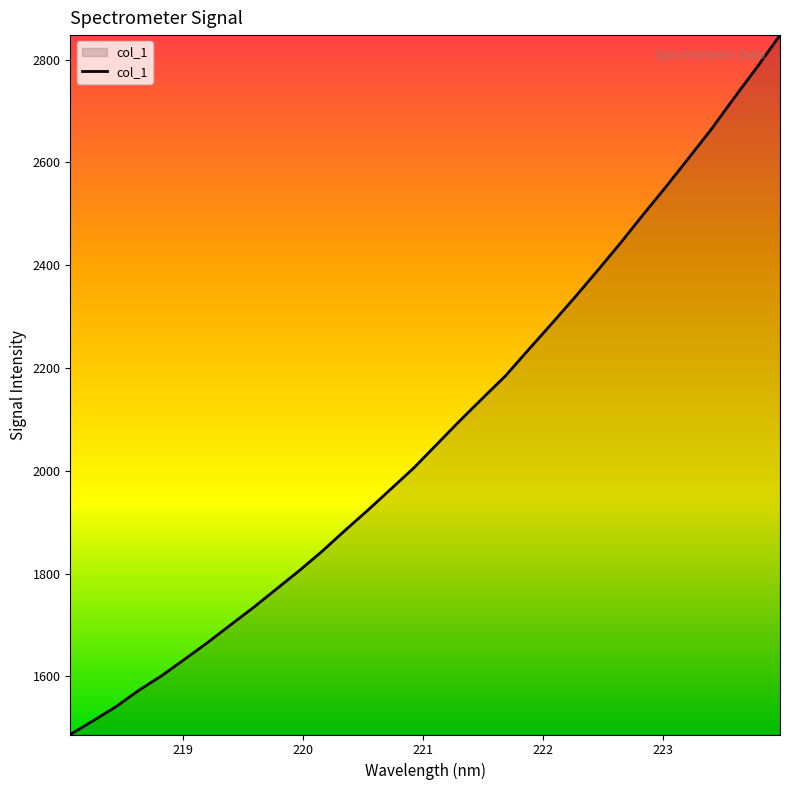

What is the difference between the maximum and second lowest values?

1333.8